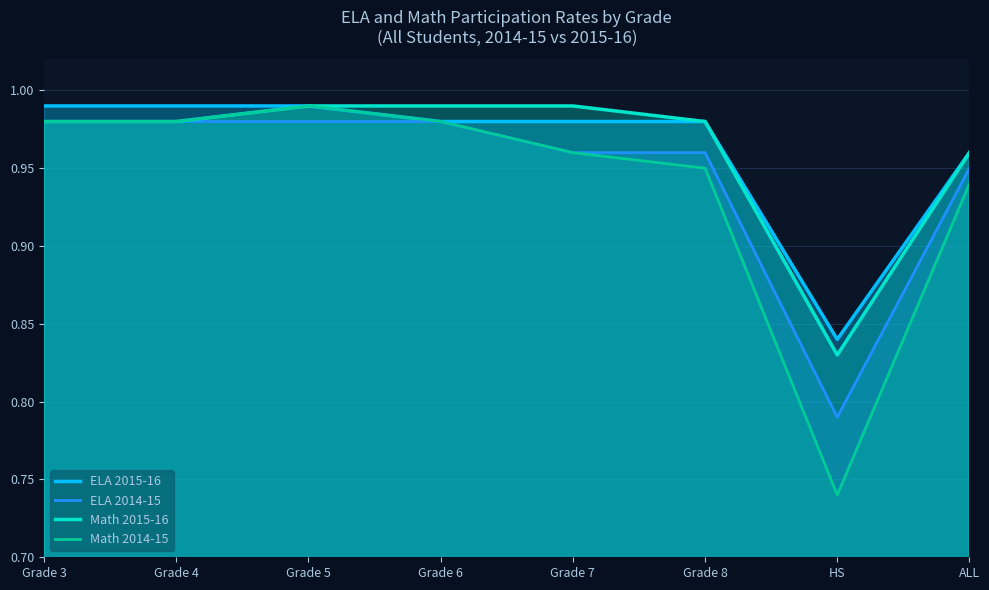

Reading left to right, what are all the values shown in this chart?

ELA 2015-16: Grade 3=1.0	Grade 4=1.0	Grade 5=1.0	Grade 6=1.0	Grade 7=1.0	Grade 8=1.0	HS=0.8	ALL=1.0
ELA 2014-15: Grade 3=1.0	Grade 4=1.0	Grade 5=1.0	Grade 6=1.0	Grade 7=1.0	Grade 8=1.0	HS=0.8	ALL=0.9
Math 2015-16: Grade 3=1.0	Grade 4=1.0	Grade 5=1.0	Grade 6=1.0	Grade 7=1.0	Grade 8=1.0	HS=0.8	ALL=1.0
Math 2014-15: Grade 3=1.0	Grade 4=1.0	Grade 5=1.0	Grade 6=1.0	Grade 7=1.0	Grade 8=0.9	HS=0.7	ALL=0.9